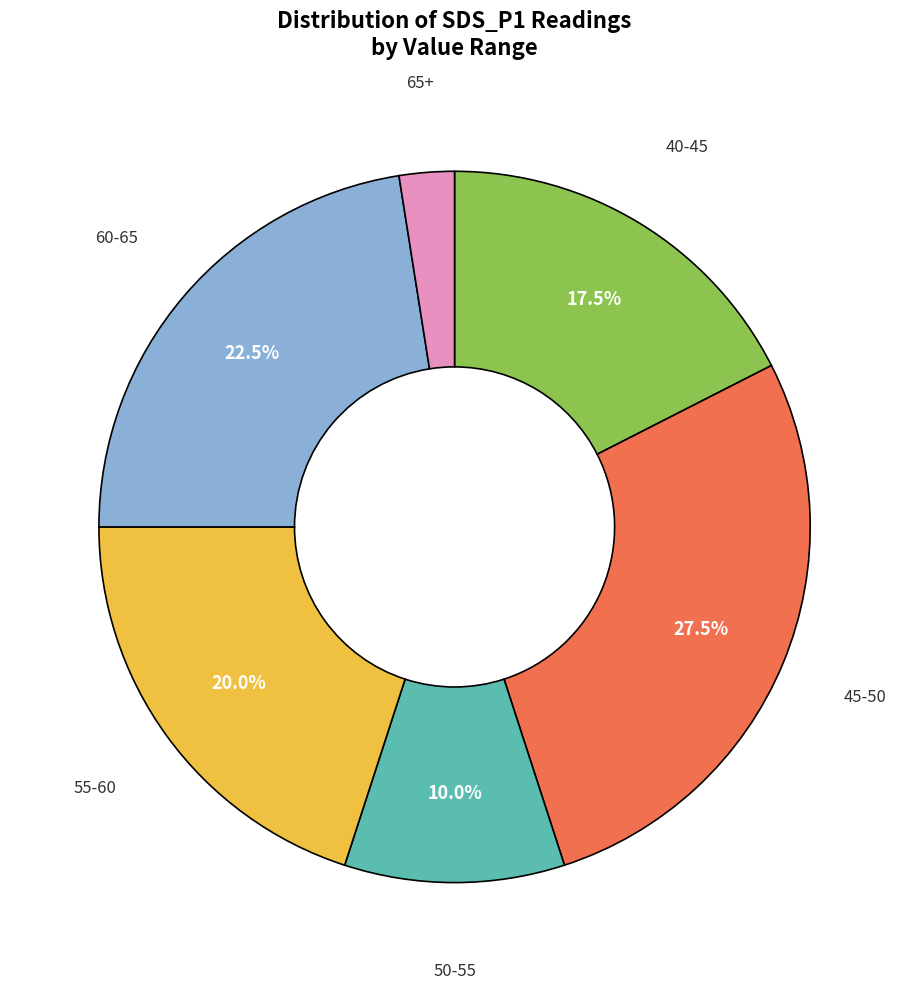

Is there any slice that represents more than half of the pie?

No